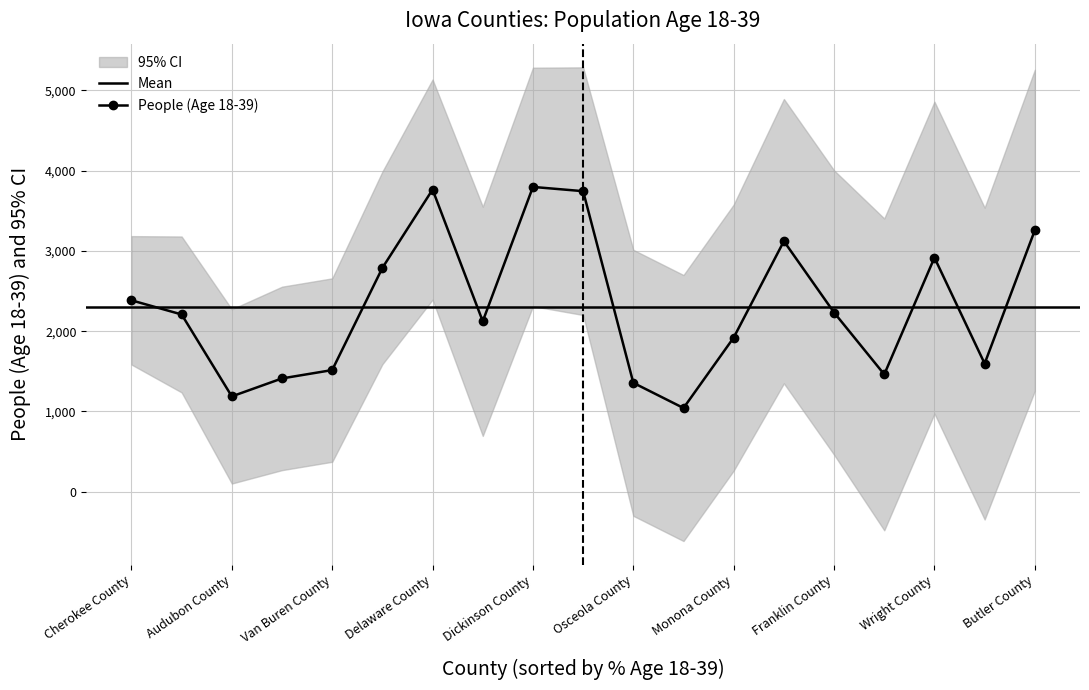

At which category does the chart reach its minimum across all series?

Ringgold County